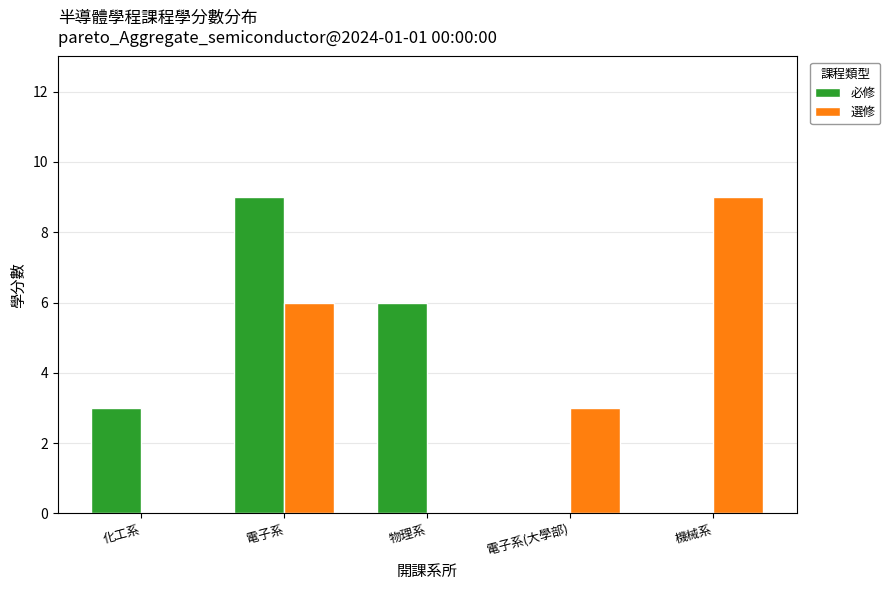

At which label is 必修 closest to 4?

化工系